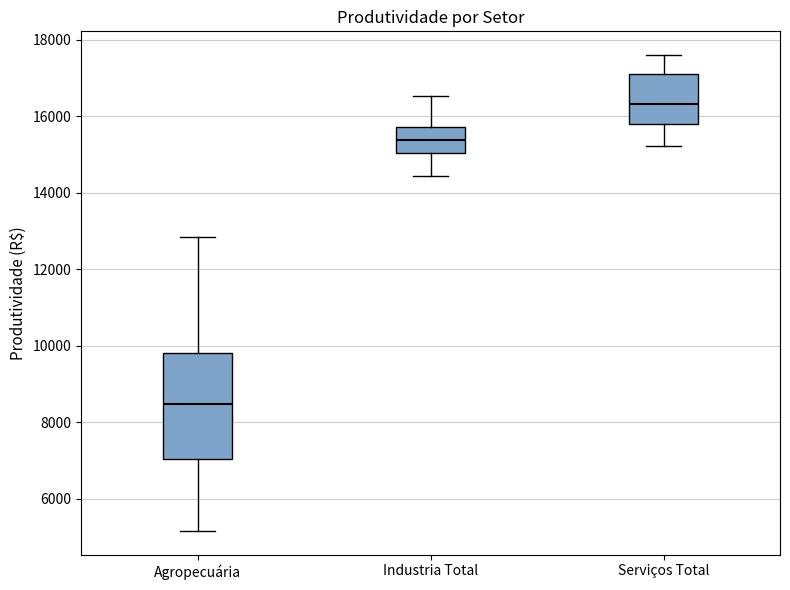

Comparing the boxes themselves (not the whiskers), which one is the tallest?

Agropecuária